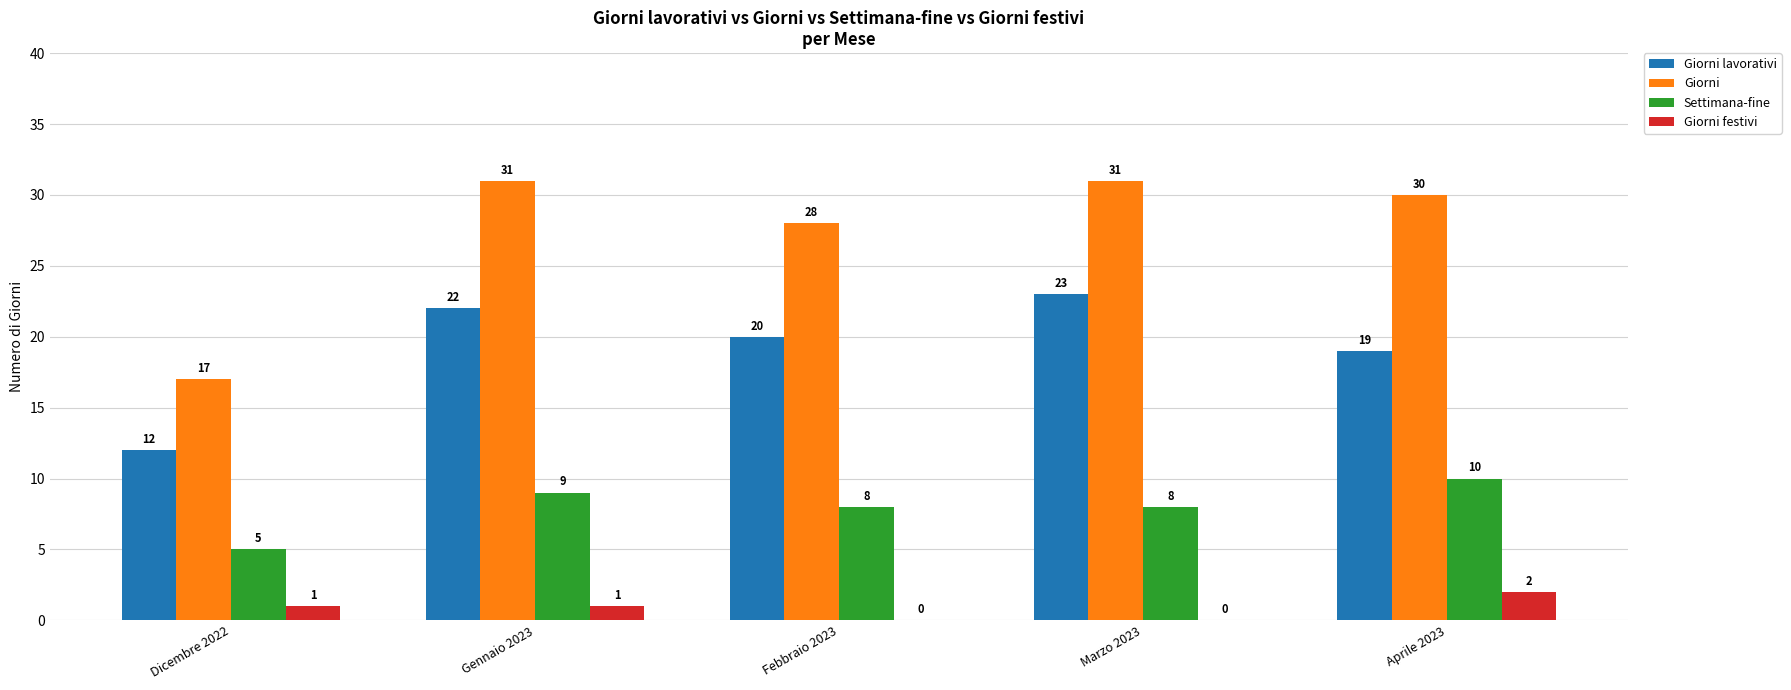

Reading left to right, what are all the values shown in this chart?

Giorni lavorativi: Dicembre 2022=12	Gennaio 2023=22	Febbraio 2023=20	Marzo 2023=23	Aprile 2023=19
Giorni: Dicembre 2022=17	Gennaio 2023=31	Febbraio 2023=28	Marzo 2023=31	Aprile 2023=30
Settimana-fine: Dicembre 2022=5	Gennaio 2023=9	Febbraio 2023=8	Marzo 2023=8	Aprile 2023=10
Giorni festivi: Dicembre 2022=1	Gennaio 2023=1	Febbraio 2023=0	Marzo 2023=0	Aprile 2023=2